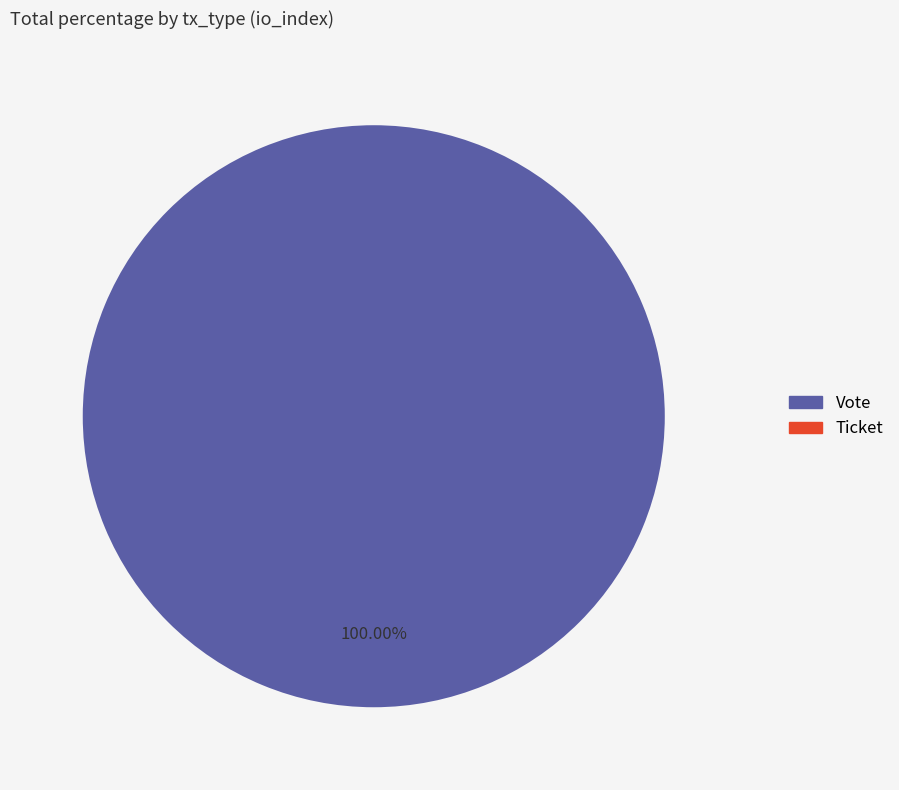

Do Ticket and Vote together represent more than half of the pie?

Yes